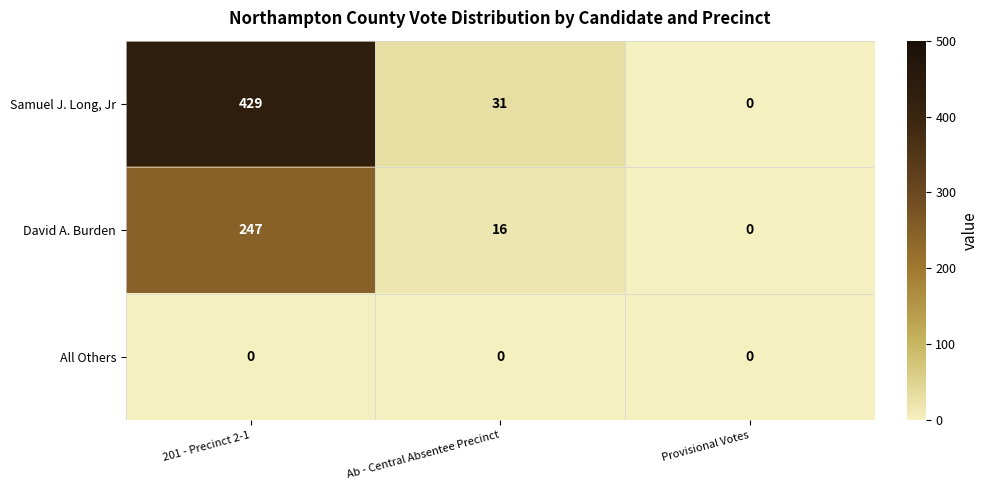

Reading right to left, list all the values displayed in this chart.

Samuel J. Long, Jr: Provisional Votes=0	Ab - Central Absentee Precinct=31	201 - Precinct 2-1=429
David A. Burden: Provisional Votes=0	Ab - Central Absentee Precinct=16	201 - Precinct 2-1=247
All Others: Provisional Votes=0	Ab - Central Absentee Precinct=0	201 - Precinct 2-1=0